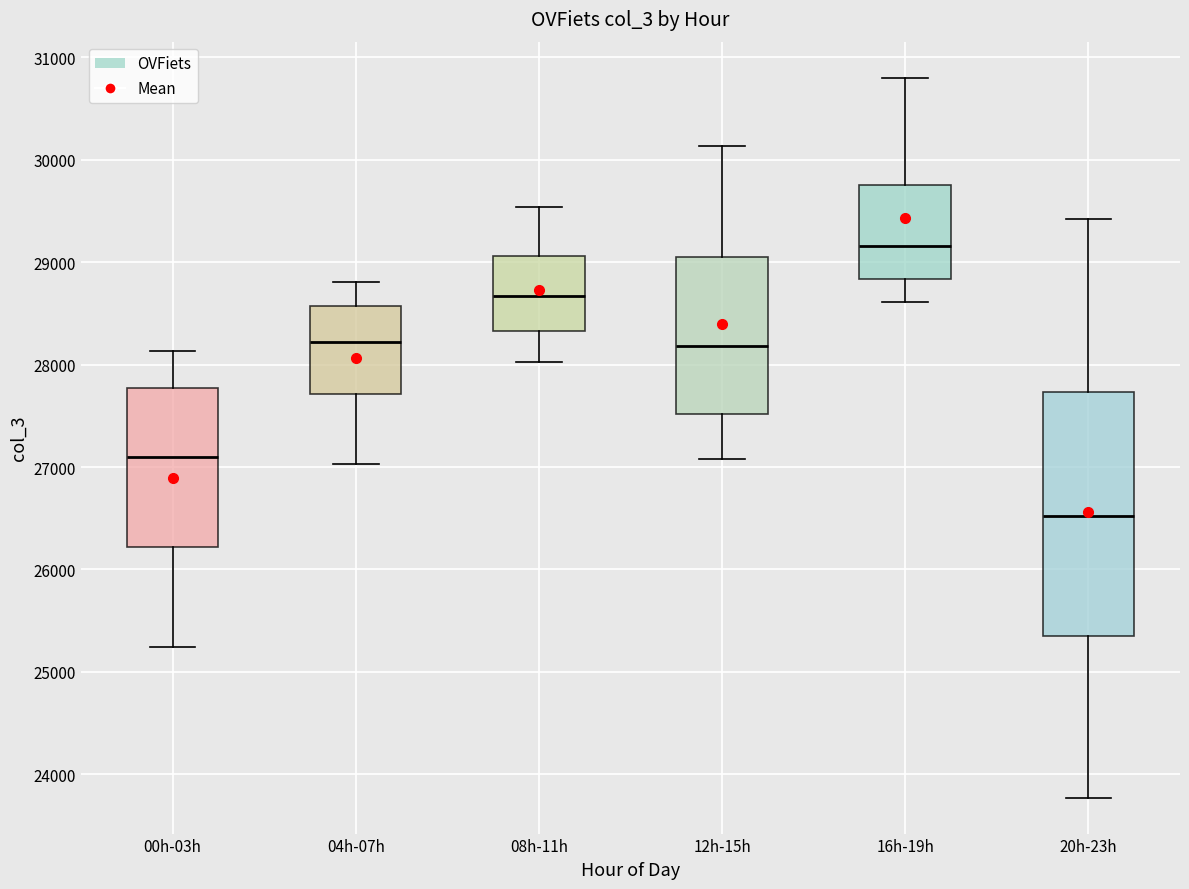

Where is the lower edge of the box for 00h-03h on the y-axis? The values are not printed on the chart, so give them approximately, as read against the axis.

26200